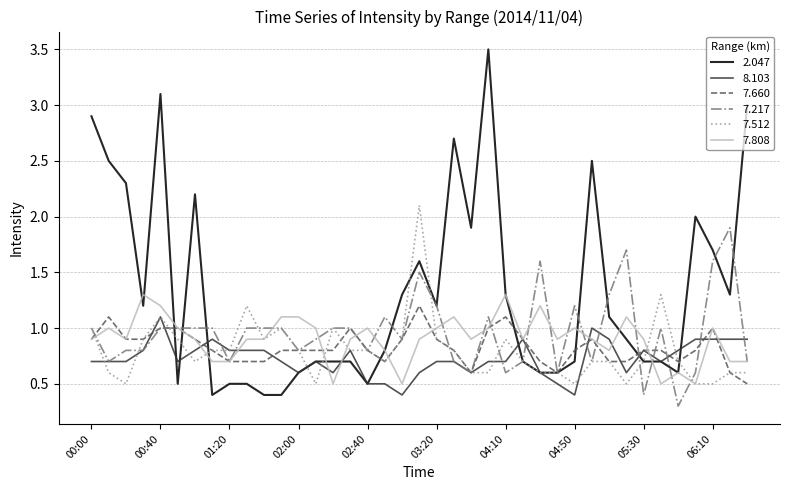

Which series has the largest total across all categories?

2.047